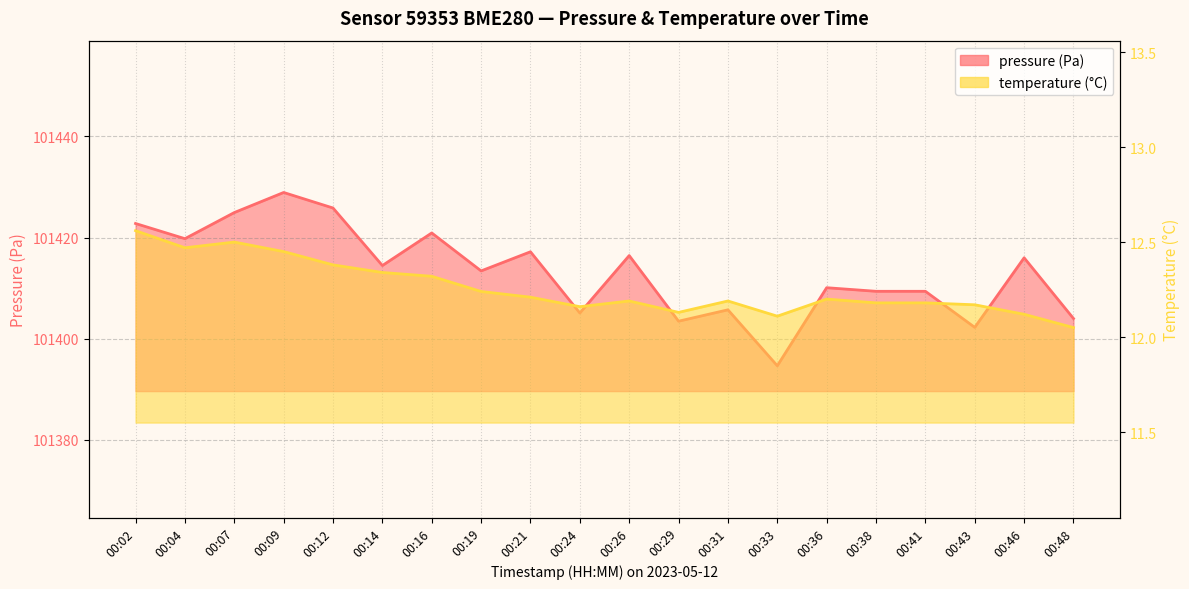

Where is the first local maximum for temperature?

00:07